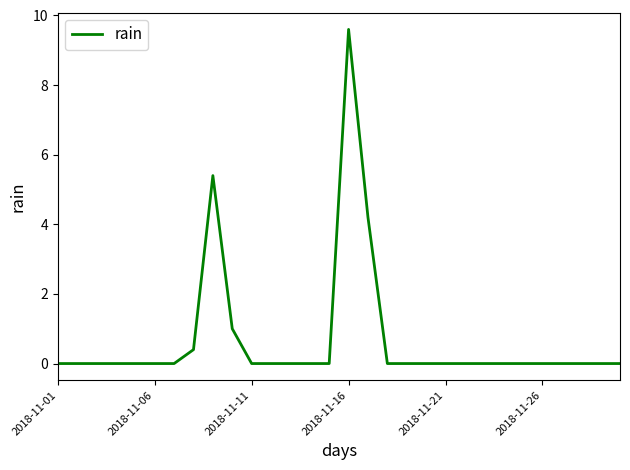

What is the difference between the maximum and minimum values?

9.6